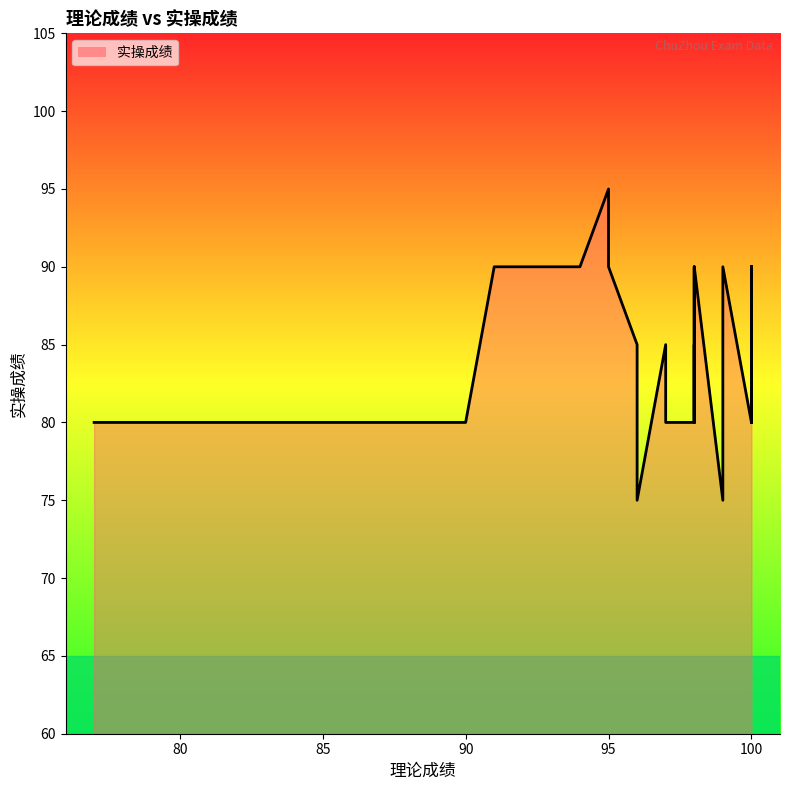

What is the value of the 12th point from the left?

85